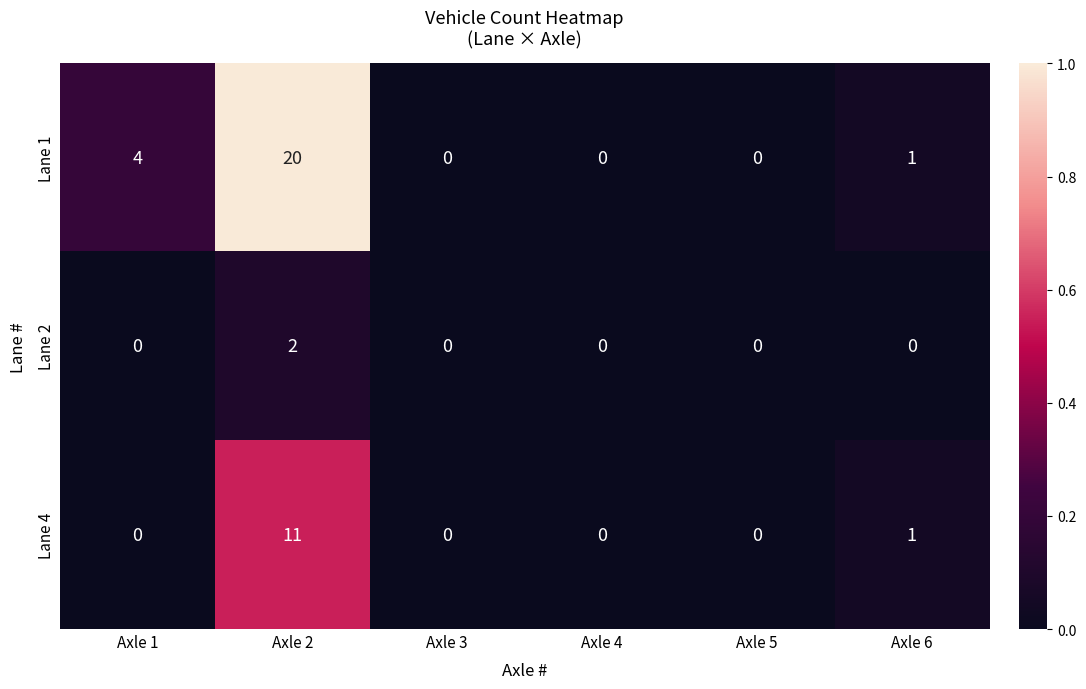

List the series in order of their peak value, lowest first.

Lane 2, Lane 4, Lane 1